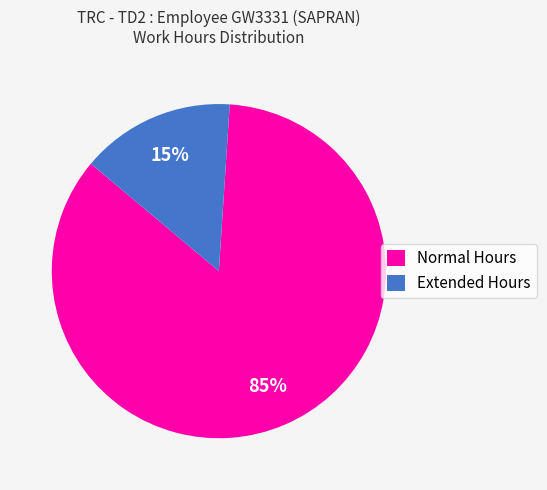

Is there any slice that represents more than half of the pie?

Yes